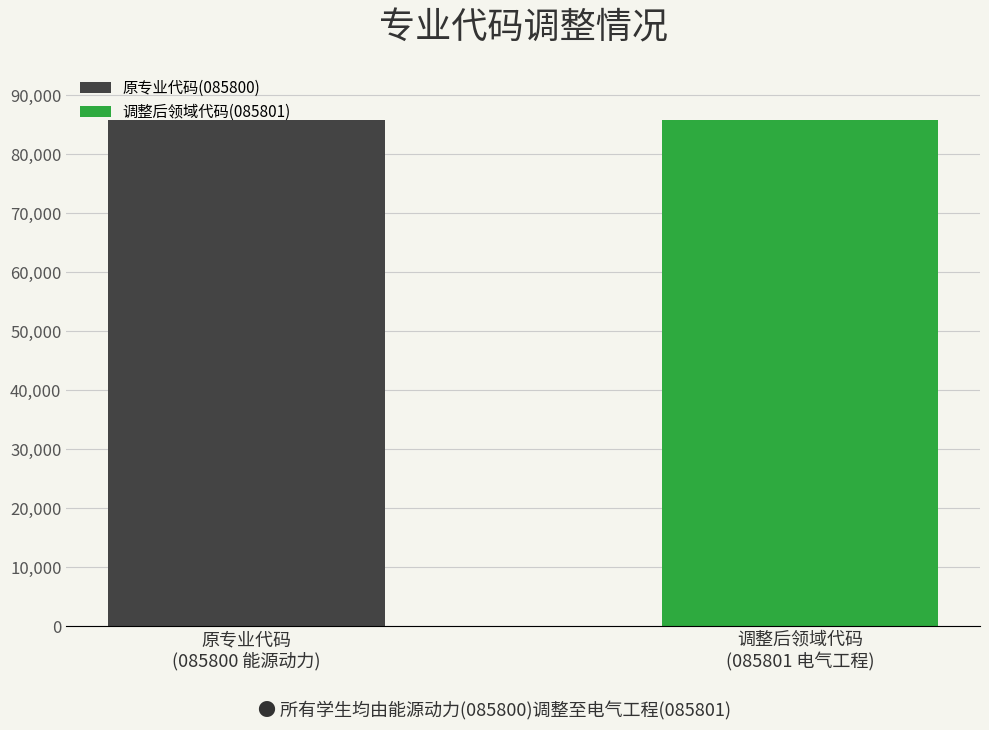

Is it true that 调整后领域代码 equals 85801 at 调整后领域代码(电气工程)?

True